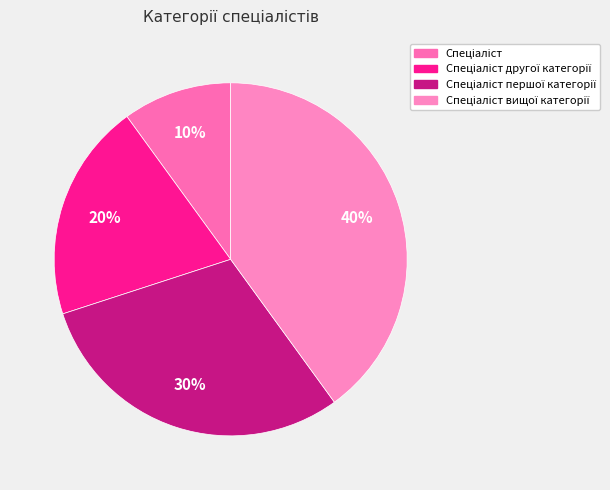

How many slices are in this pie chart?

4